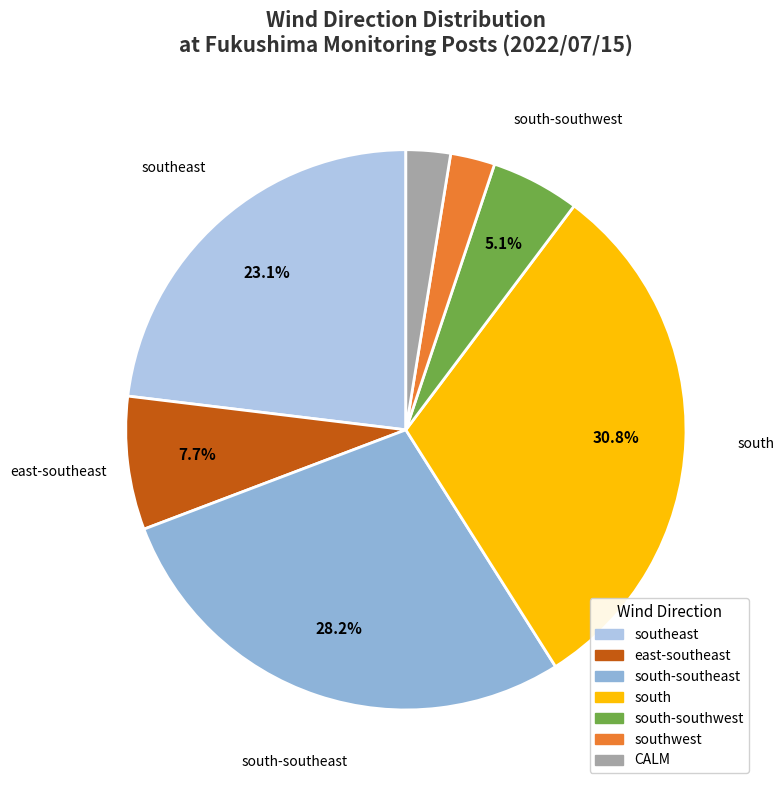

The south-southeast slice represents 34% of the pie. True or false?

False